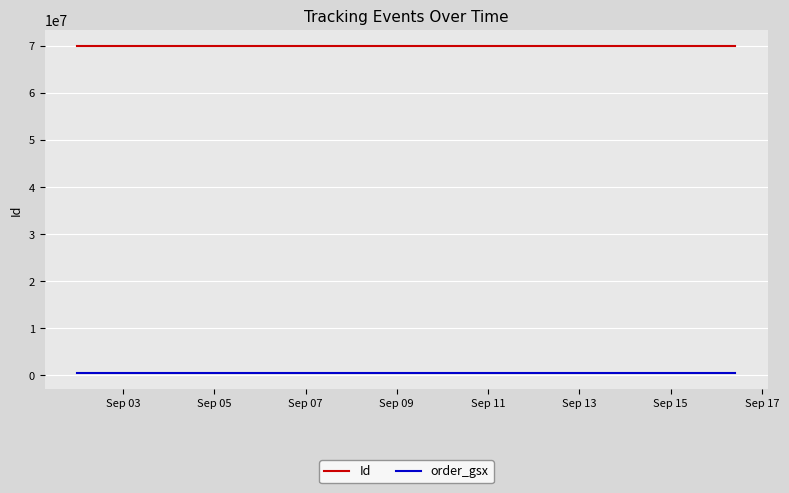

True or false: Id and order_gsx intersect in this chart.

False